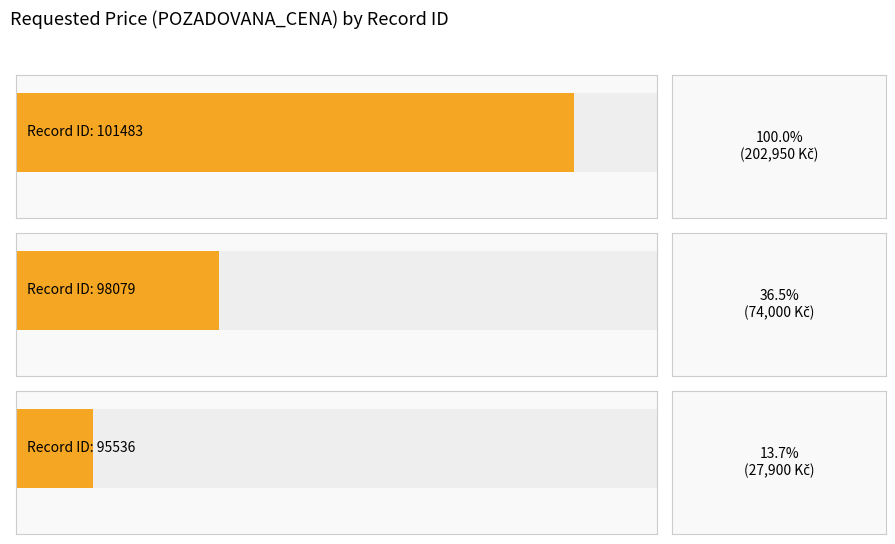

True or false: the data shows 202950 at 101483.

True